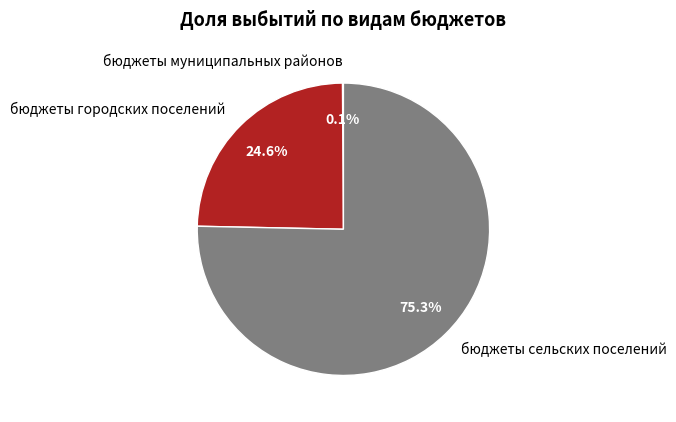

Is there a majority slice in this chart?

Yes